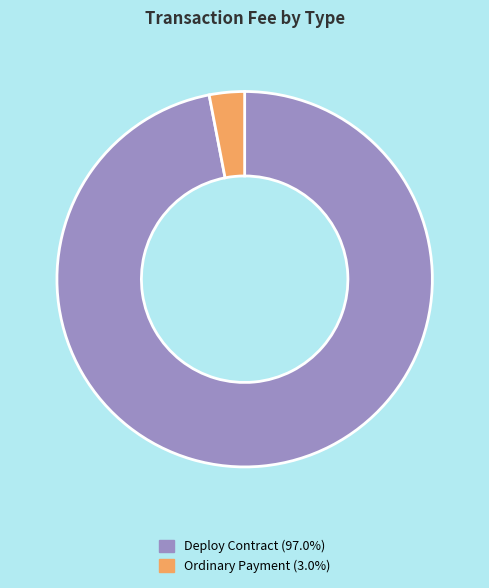

The Ordinary Payment slice represents 3% of the pie. True or false?

True